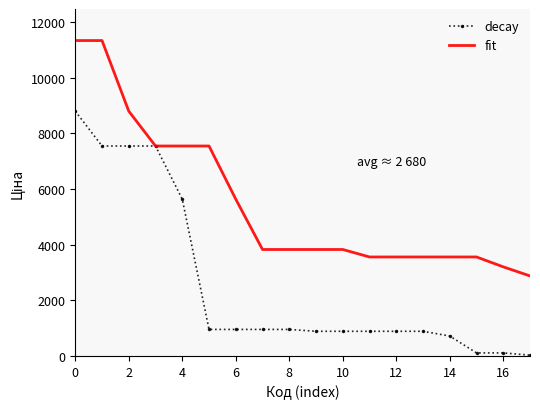

Which series has the widest spread of values?

decay